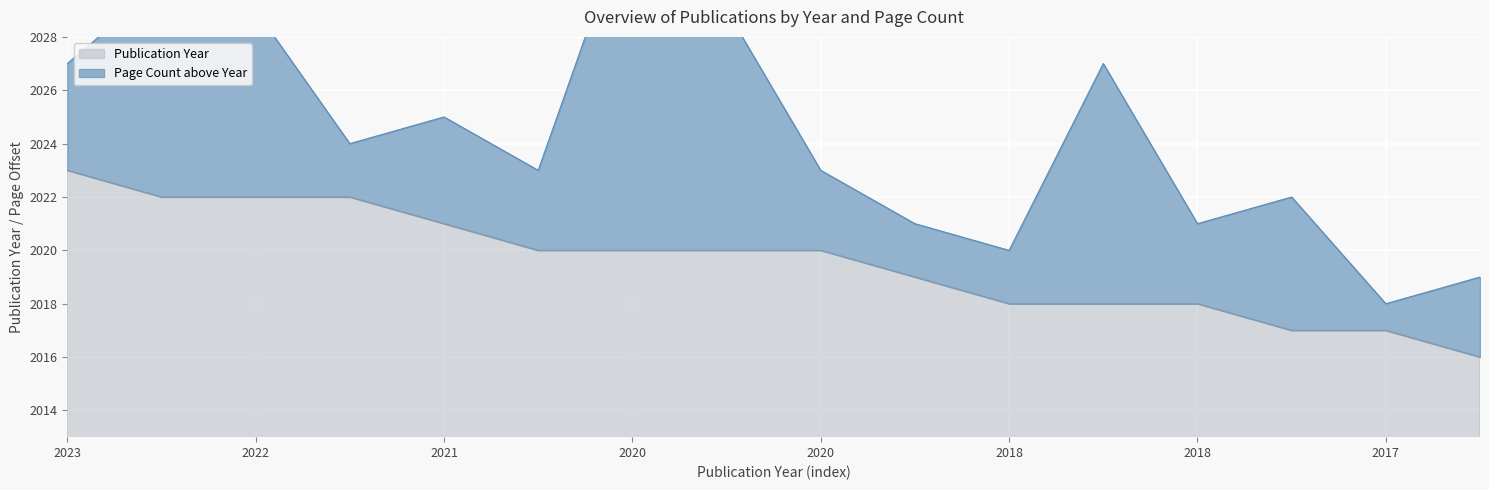

Reading left to right, what are all the values shown in this chart?

2023	2022	2022	2022	2021	2020	2020	2020	2020	2019	2018	2018	2018	2017	2017	2016